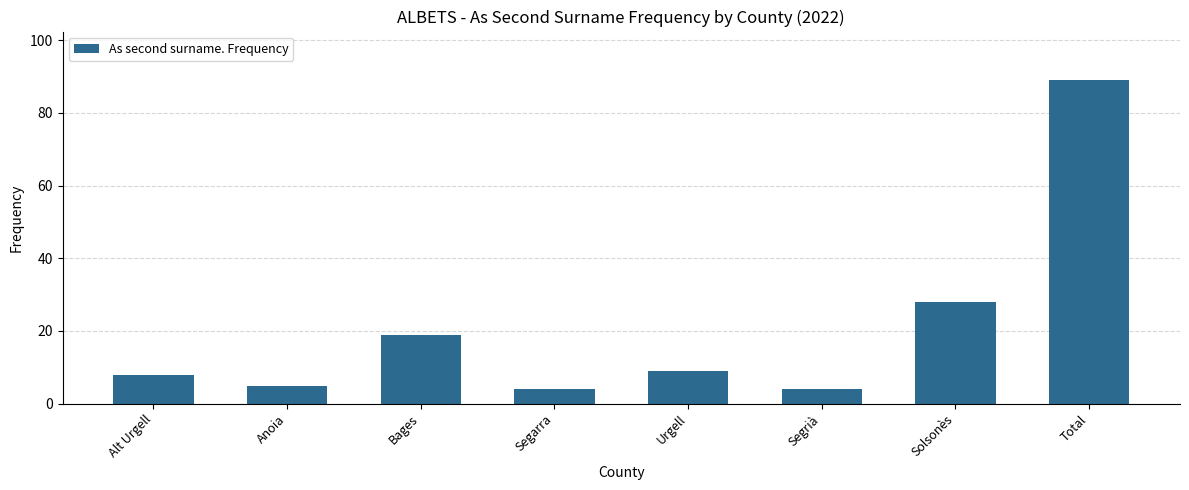

How many data points are less than 9?

4